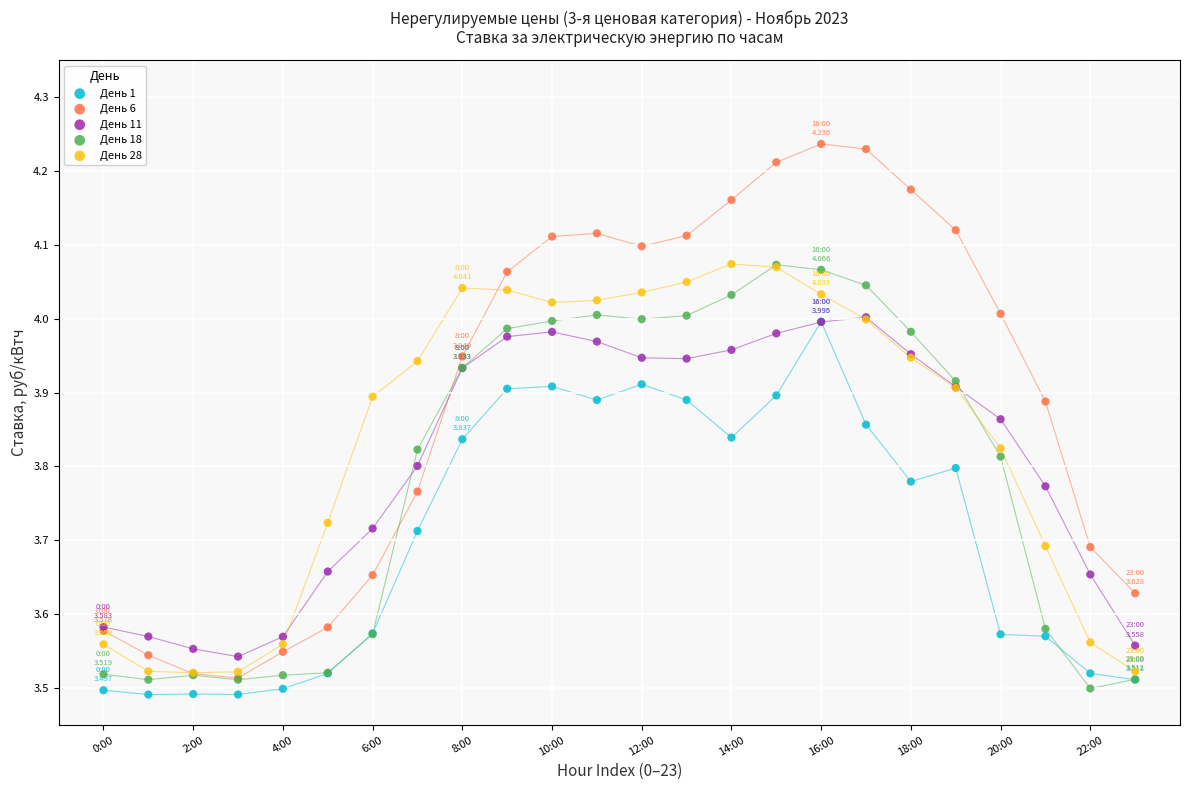

Which series contains the highest Y value?

День 6